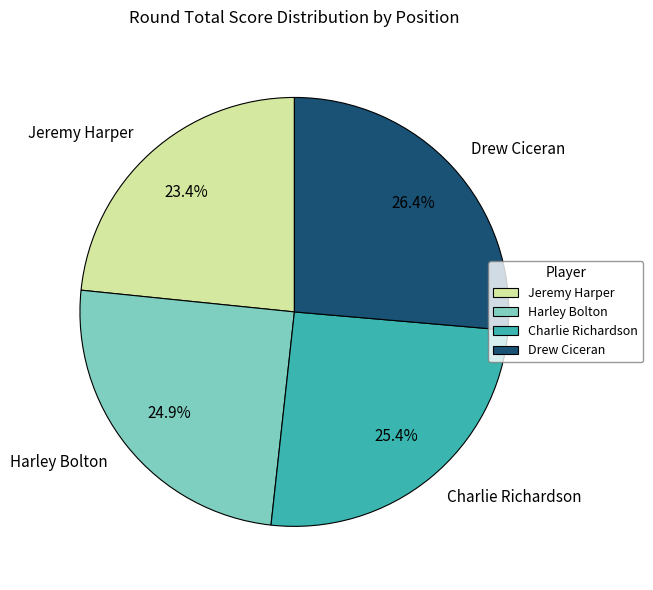

Which slice is the smallest?

Jeremy Harper